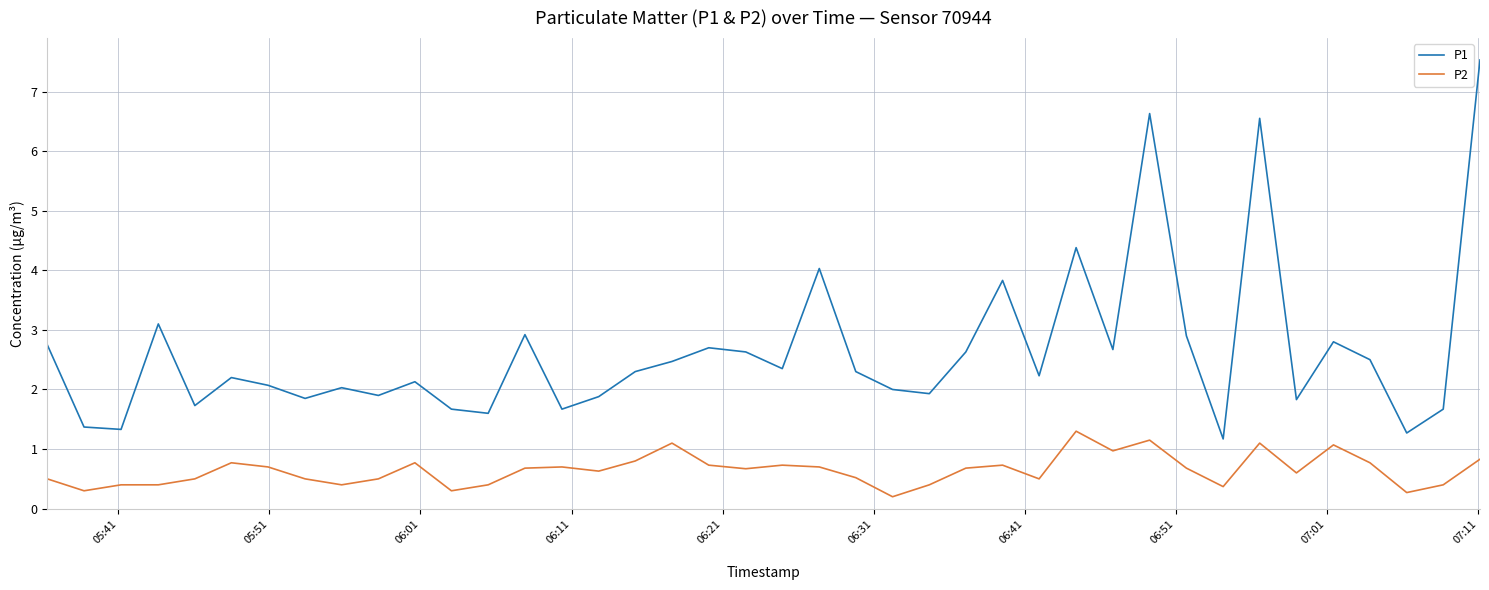

What is the difference between the maximum and second lowest values in the P2 series?

1.0